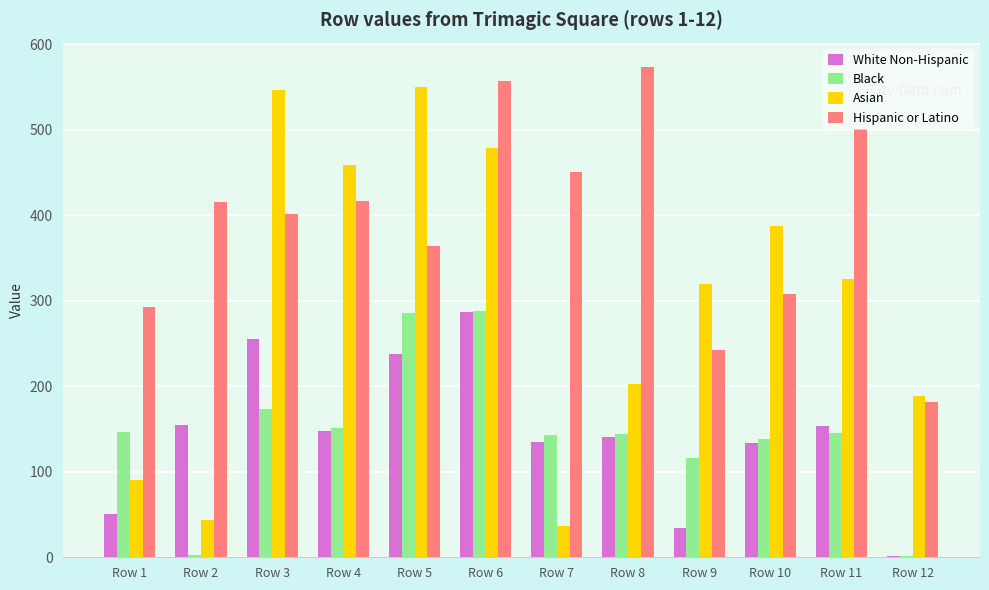

Which series changed the most between Row 4 and Row 10?

Hispanic or Latino